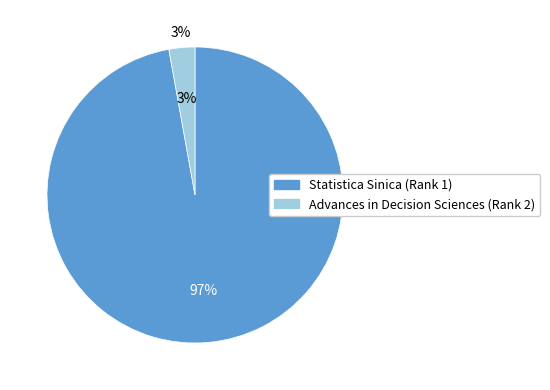

Which category has the smallest portion of the pie?

Advances in Decision Sciences (Rank 2)